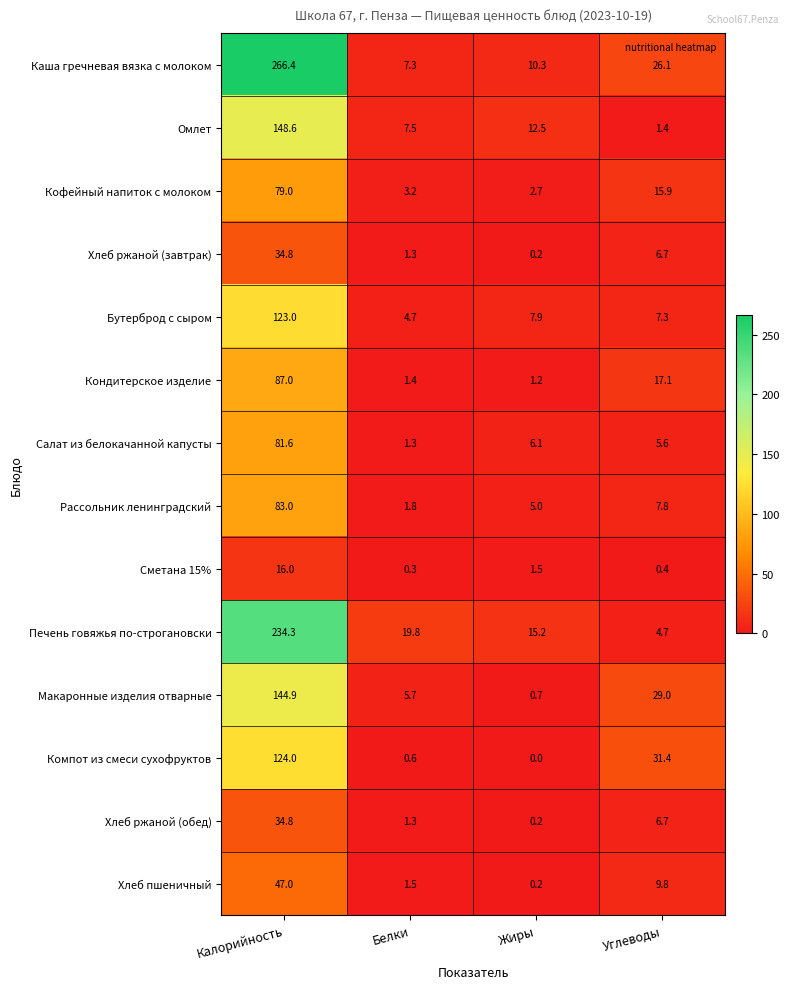

Rank the categories by Каша гречневая вязка с молоком value from highest to lowest.

Калорийность, Углеводы, Жиры, Белки